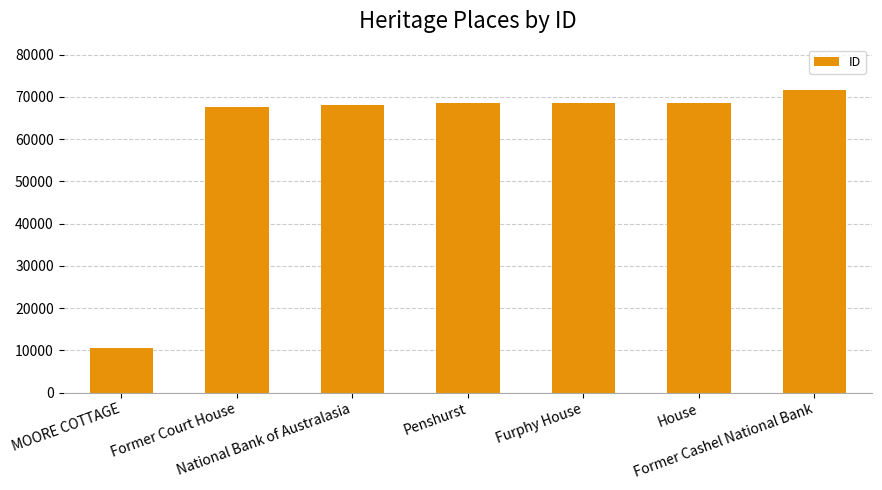

What position from the right is Furphy House?

3